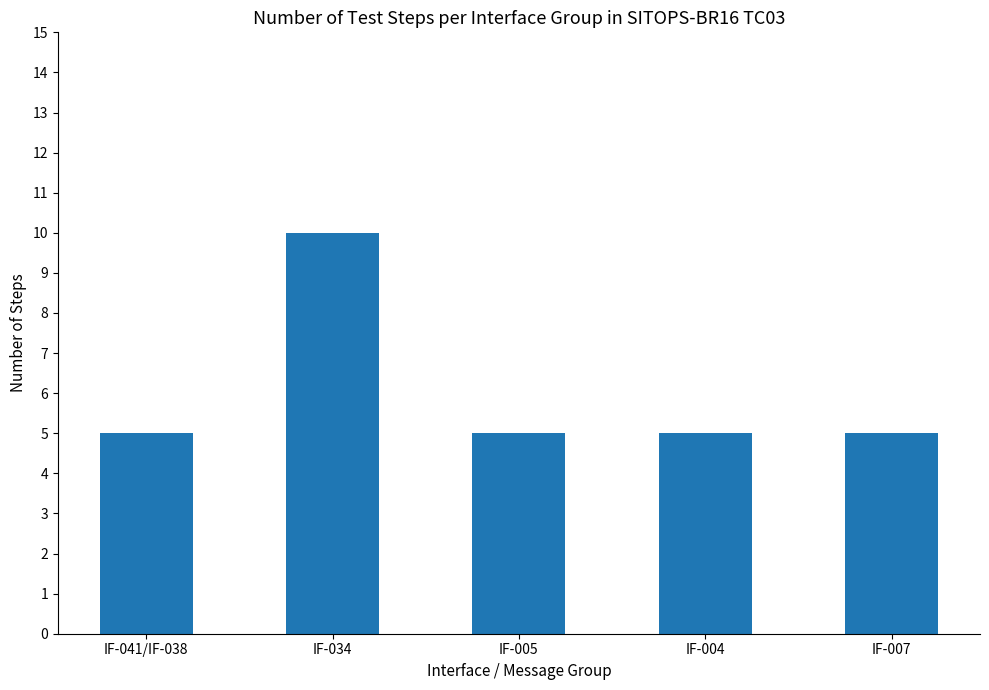

Does the chart contain any negative values?

No